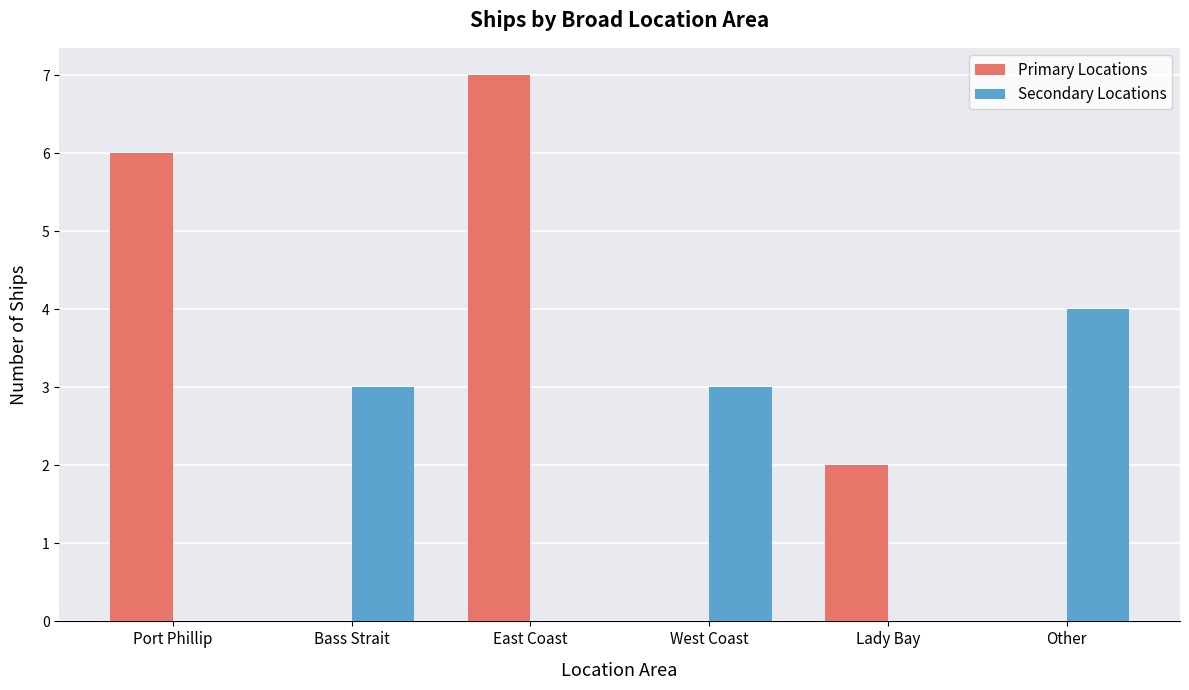

Count the Primary Locations values in the range 0 to 6.

5